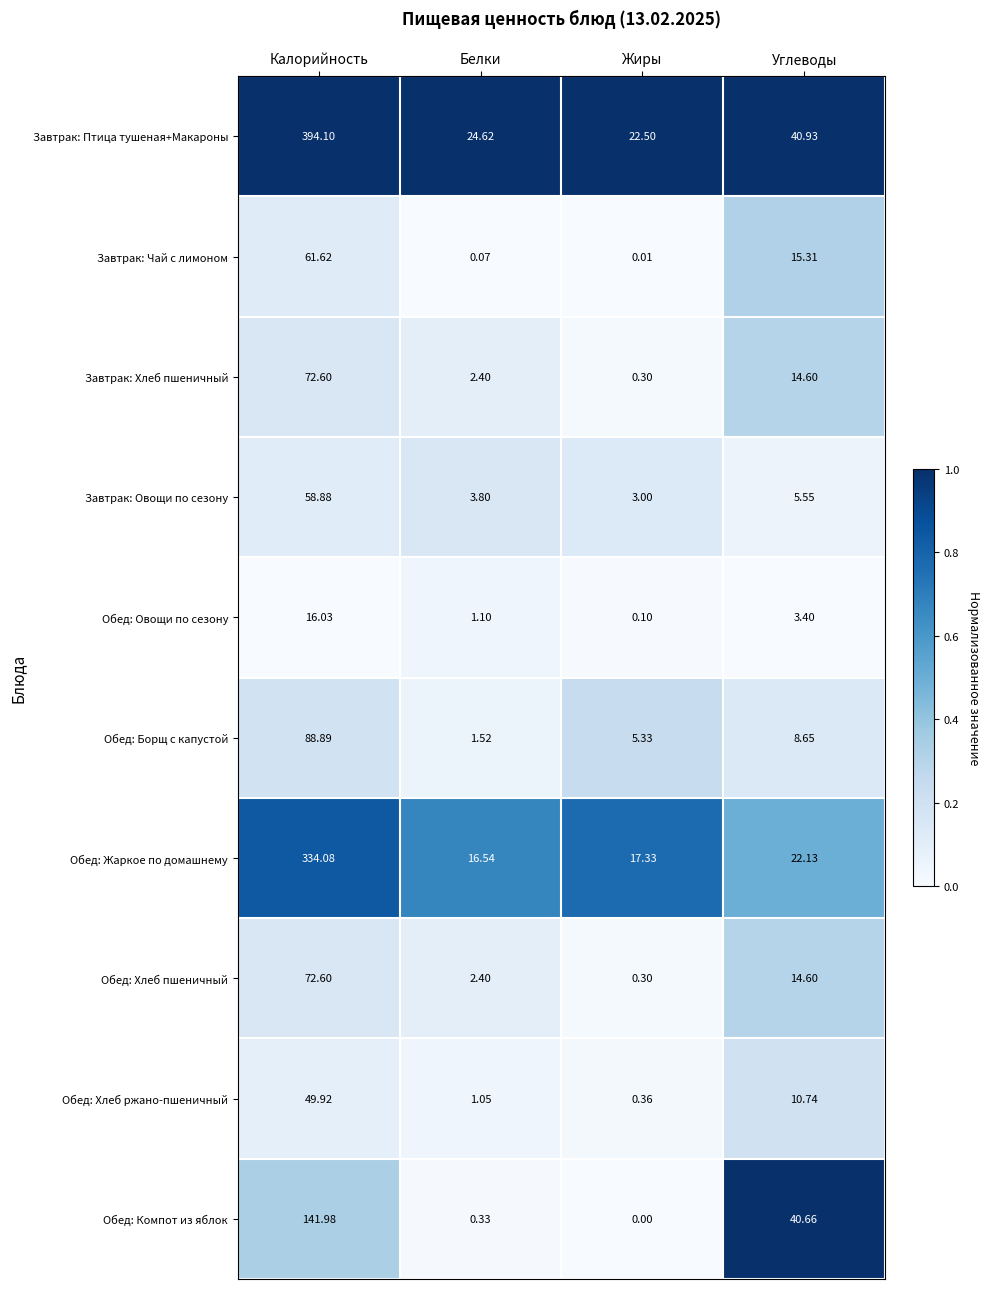

At which label is Обед: Компот из яблок closest to 70?

Углеводы